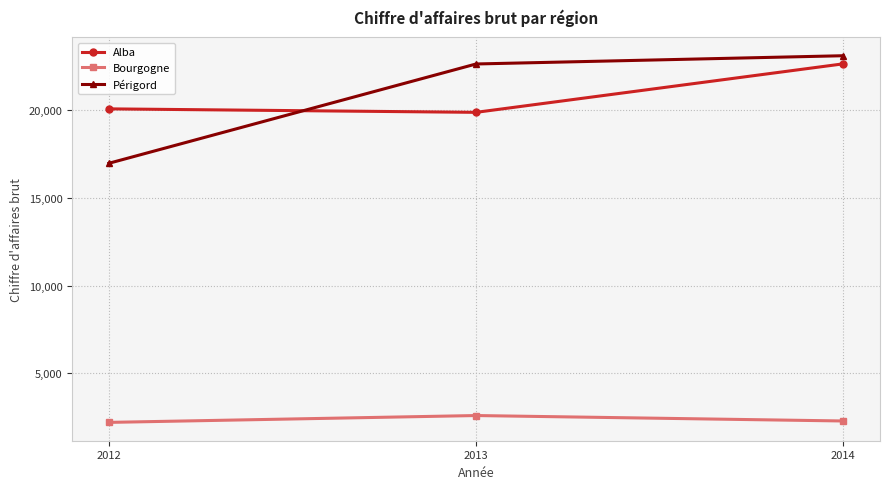

At which category is the sum across all series the highest?

2014